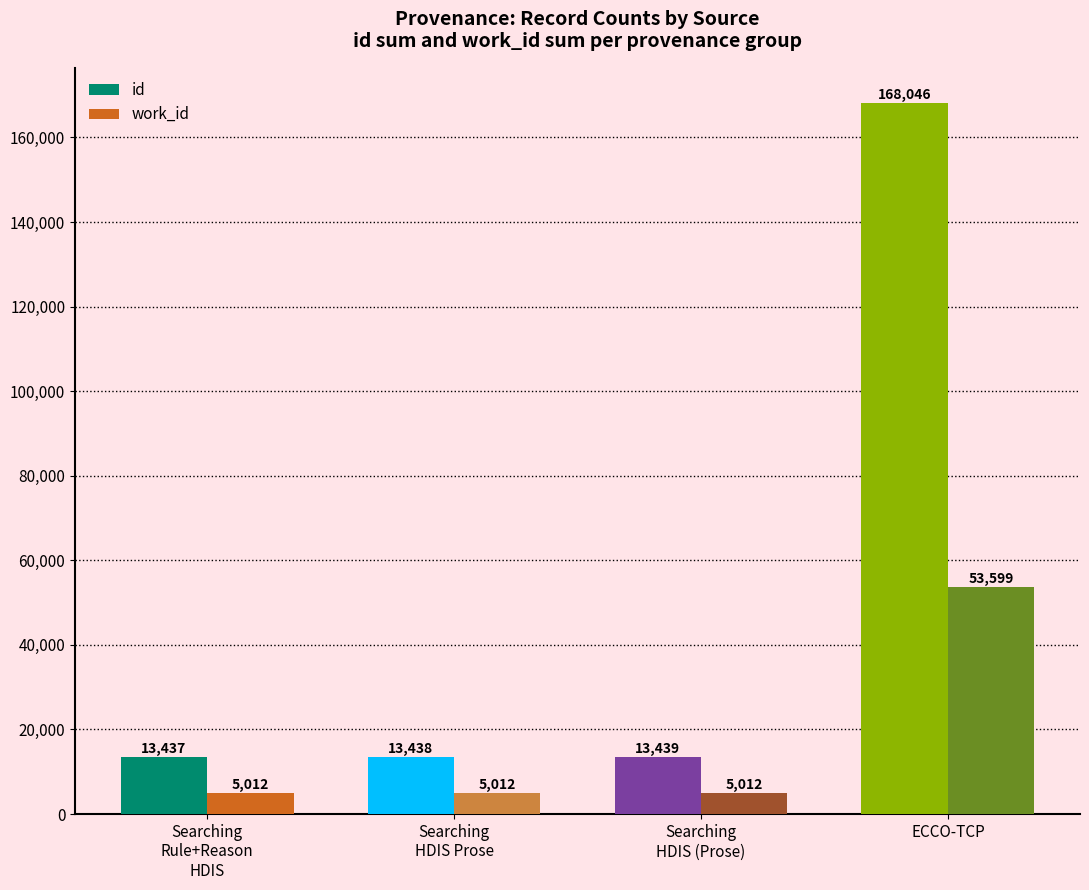

What are all the series names shown in the legend?

id, work_id